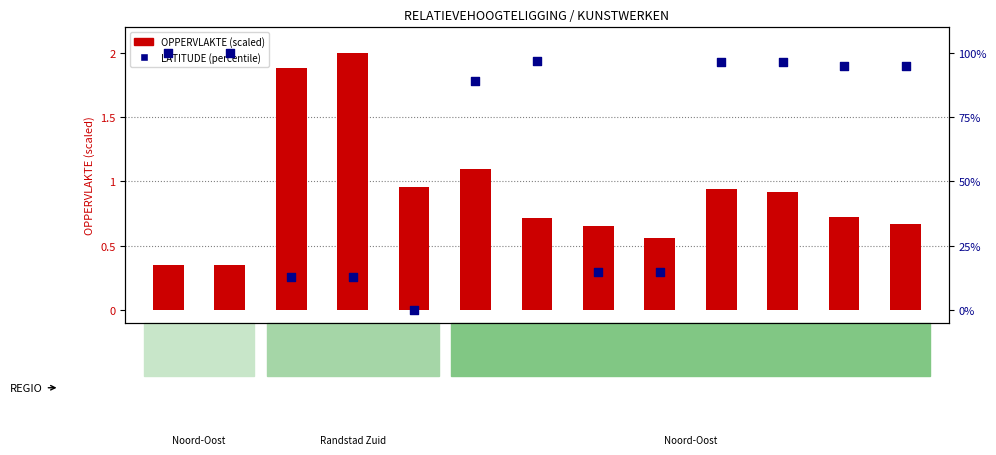

At which category is the sum across all series the highest?

6185589